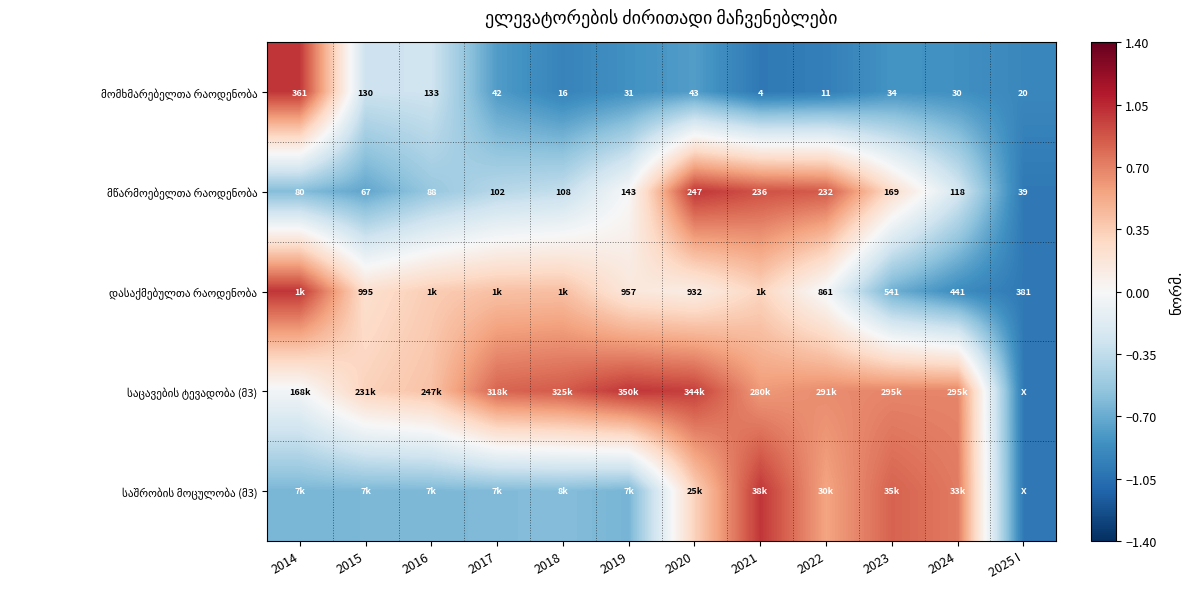

Is it true that საშრობის მოცულობა (მ3) equals -0.6 at 2017?

True